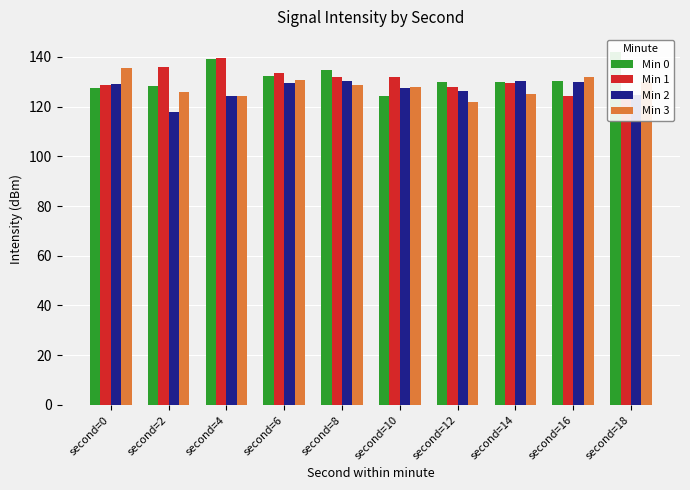

How many values in the Min 3 series are below 128?

5